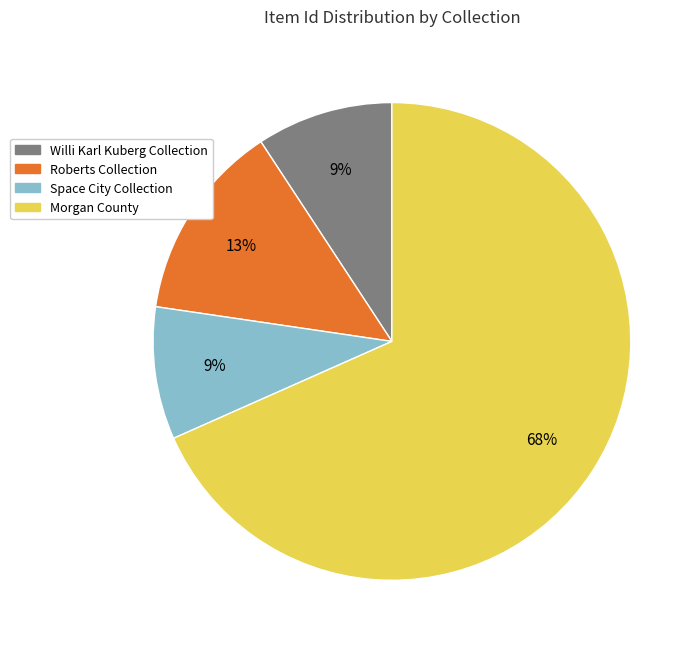

What is the largest slice in the pie chart?

Morgan County